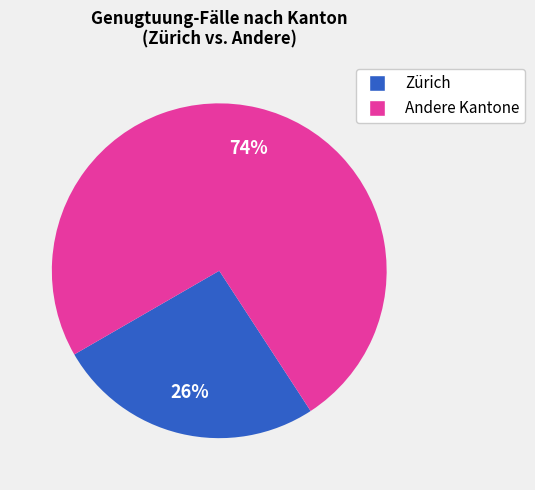

To the nearest percent, what is the average slice percentage?

50%